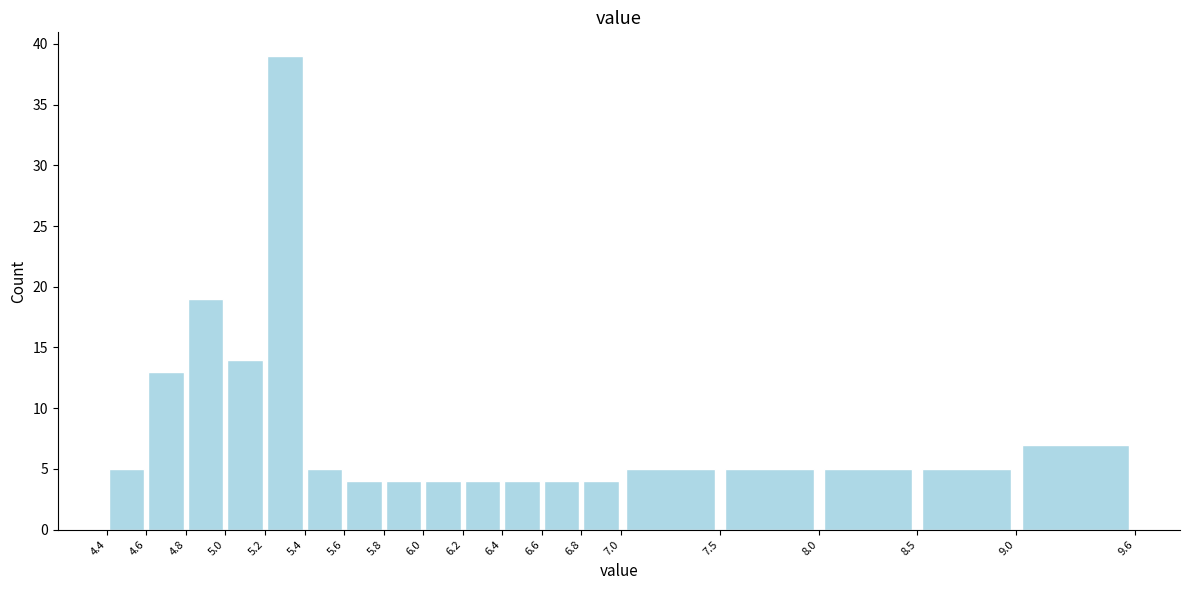

What is the height of the bar covering 6.0 to 6.2 on the x-axis? The values are not printed on the chart, so give them approximately, as read against the axis.

4